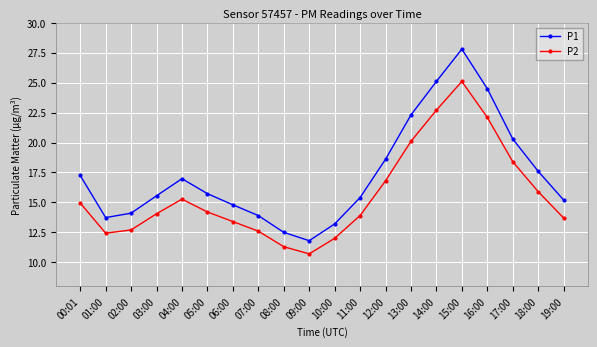

List the series in order of their peak value, lowest first.

P2, P1